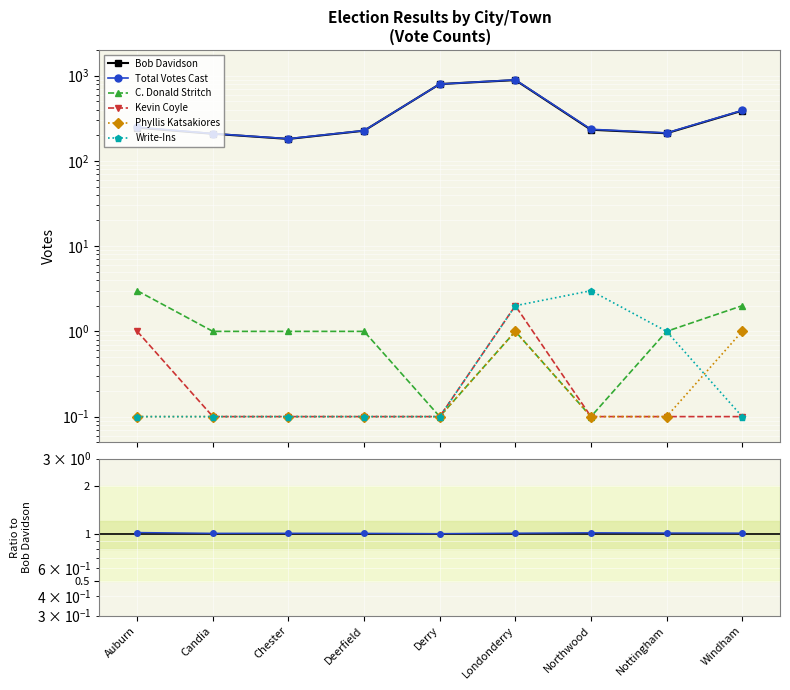

Count the number of categories in the chart.

9